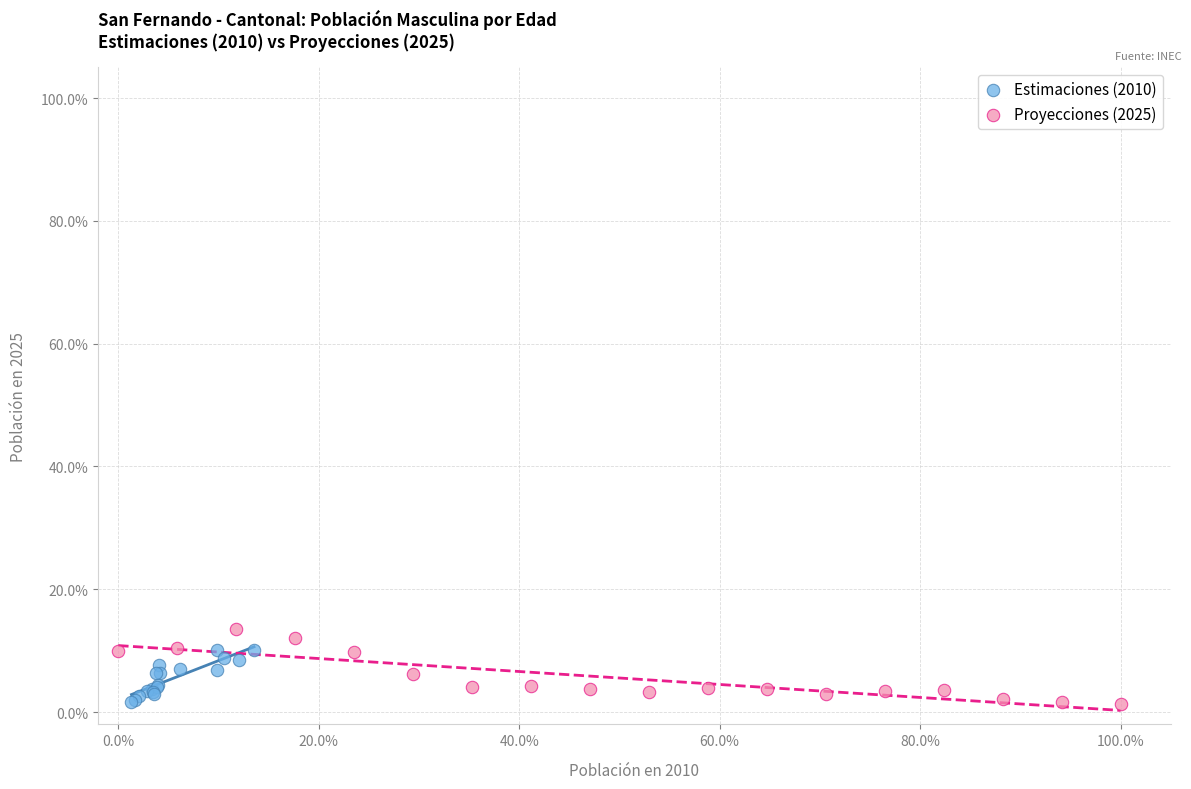

What are all the series names shown in the legend?

Estimaciones (2010), Proyecciones (2025)